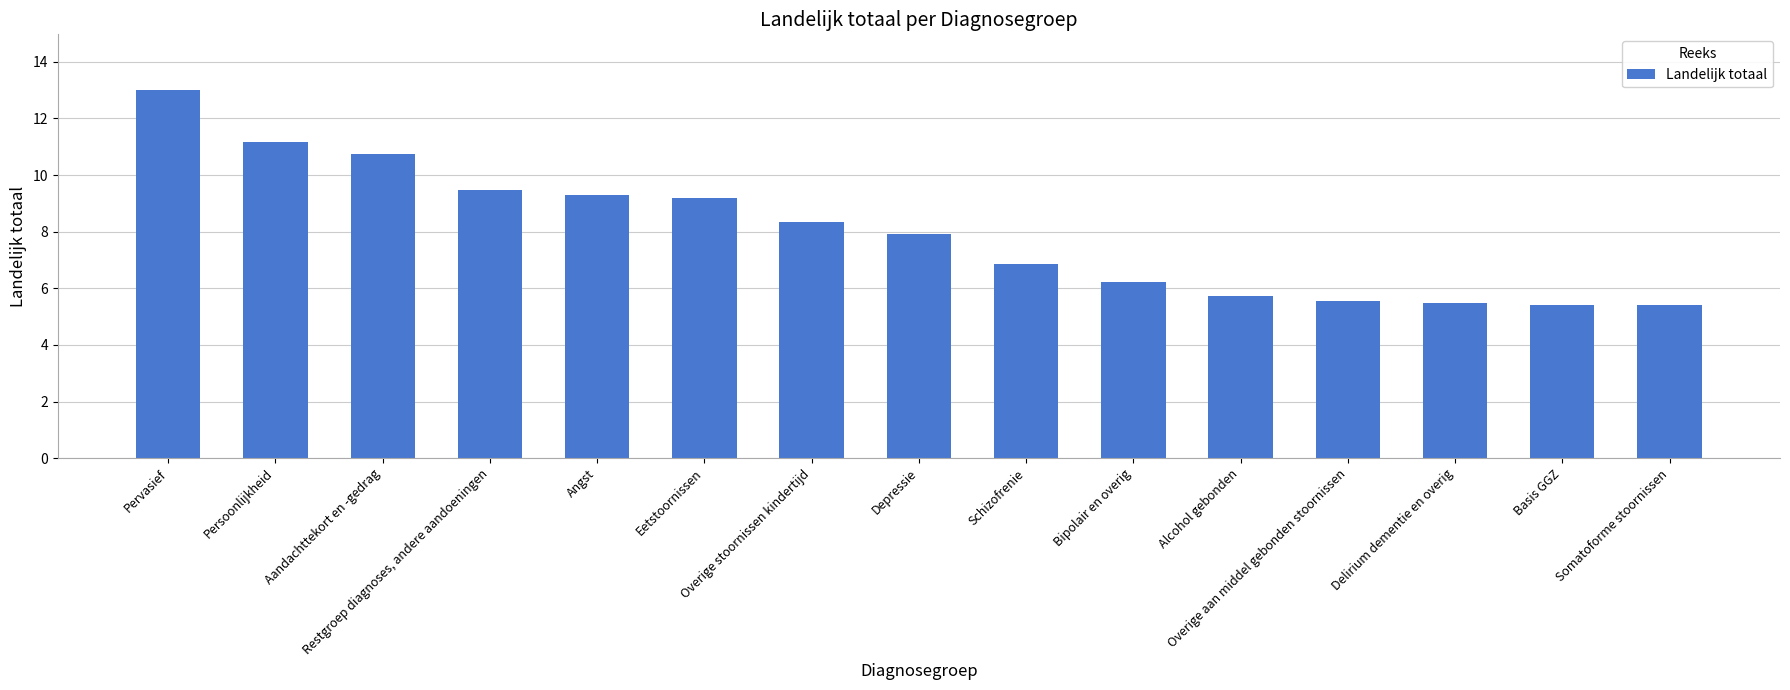

List the labels in order of value, smallest first.

Somatoforme stoornissen, Basis GGZ, Delirium dementie en overig, Overige aan middel gebonden stoornissen, Alcohol gebonden, Bipolair en overig, Schizofrenie, Depressie, Overige stoornissen kindertijd, Eetstoornissen, Angst, Restgroep diagnoses, andere aandoeningen, Aandachttekort en -gedrag, Persoonlijkheid, Pervasief